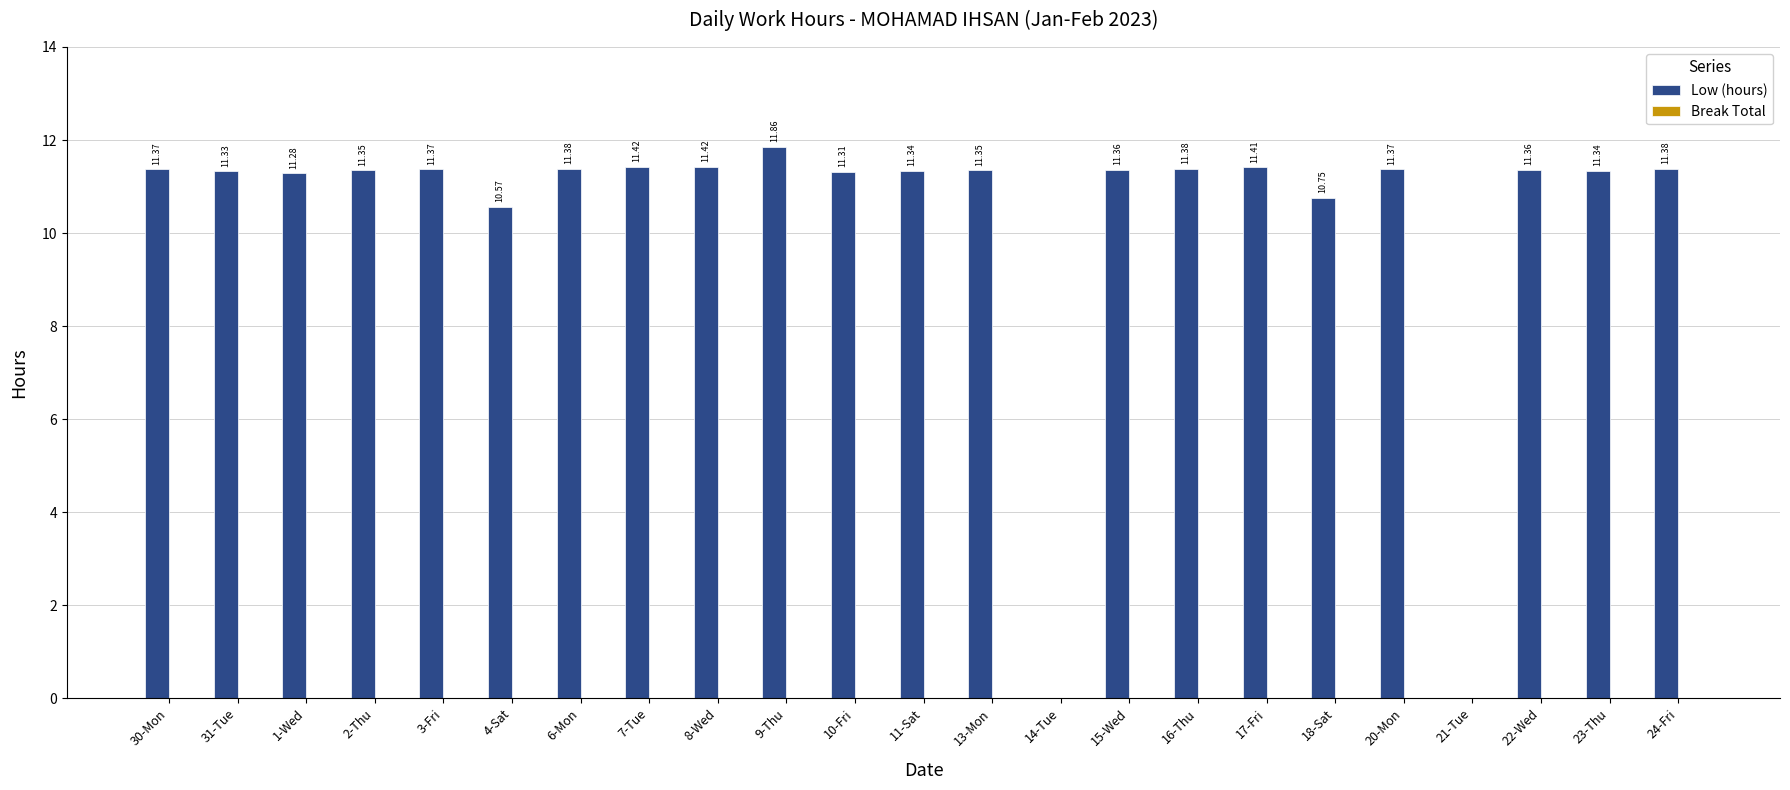

Between 2-Thu and 6-Mon, which is larger?

6-Mon